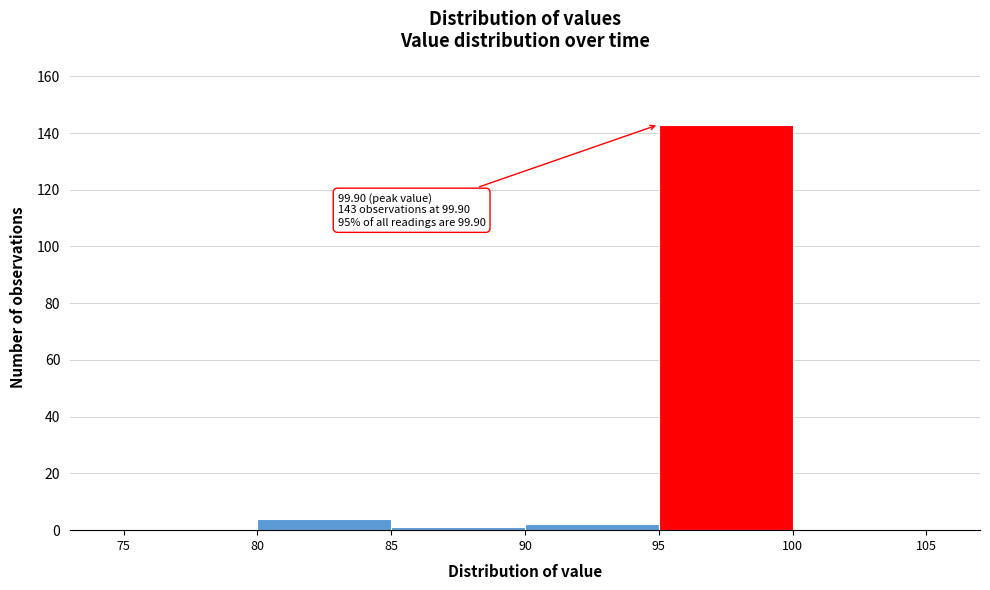

Which range on the x-axis has the tallest bar?

95 to 100